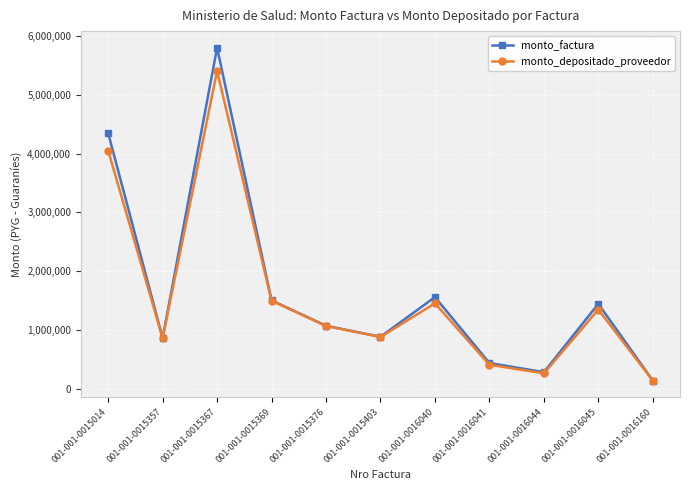

Where does the monto_depositado_proveedor series first go above 1072799?

001-001-0015014